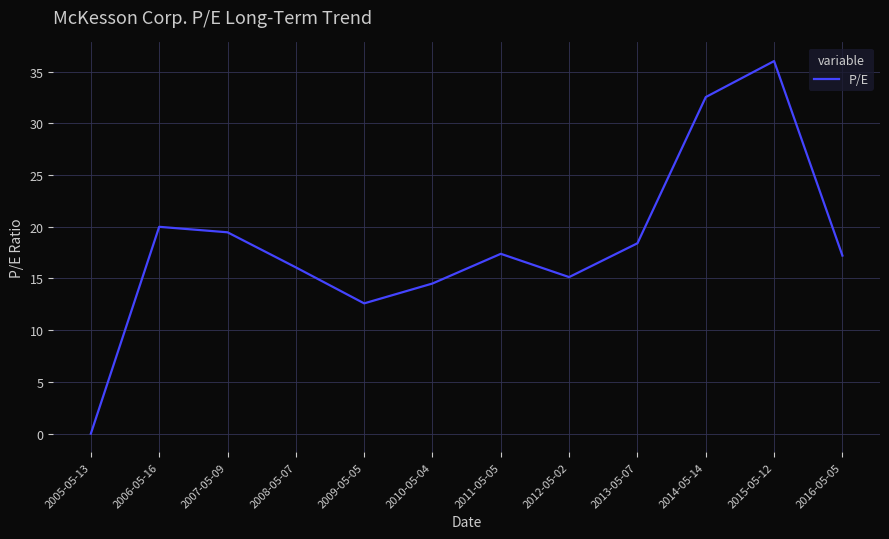

The value at 2007-05-09 is 26.2. True or false?

False